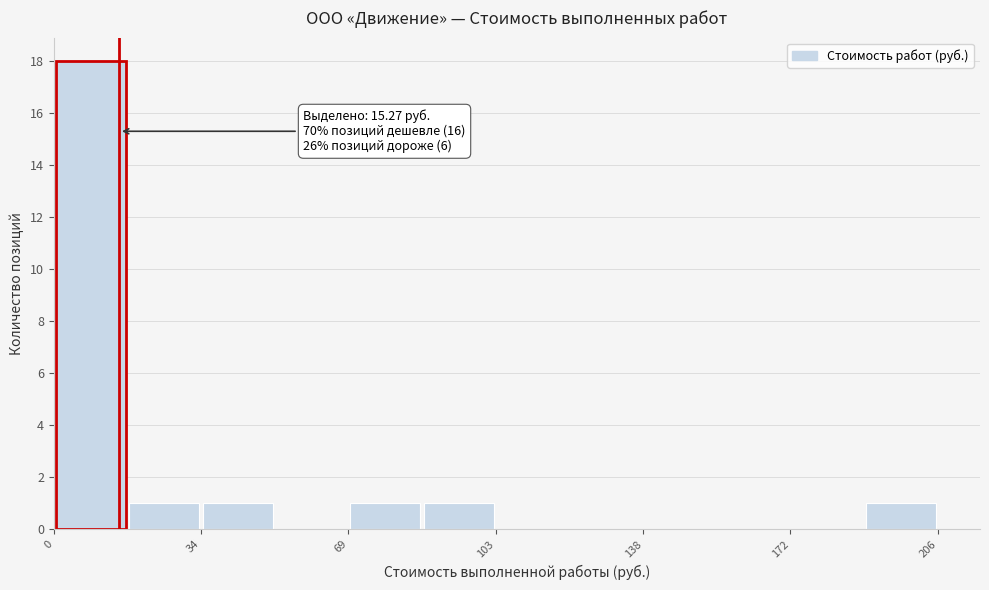

Around what value on the x-axis is the tallest bar? Give the approximate position of its centre, as read against the axis.

10